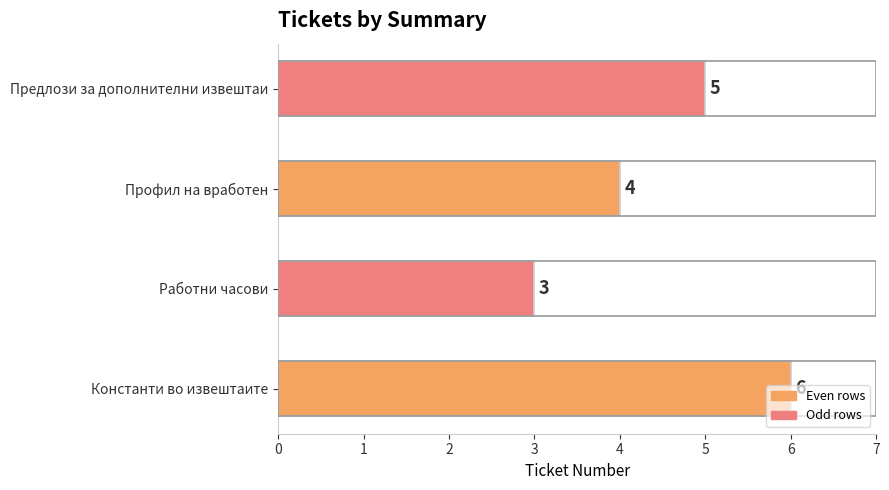

Does the chart contain any negative values?

No